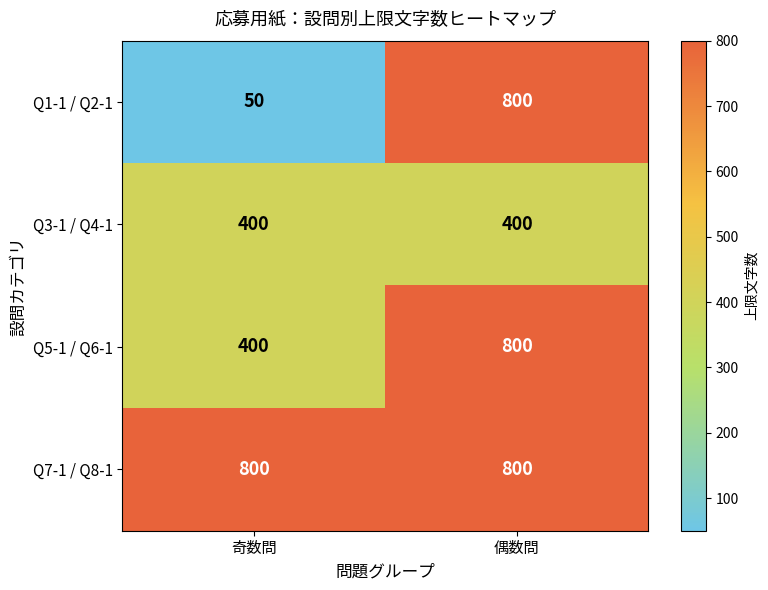

What is the maximum value for Q1-1 / Q2-1?

800